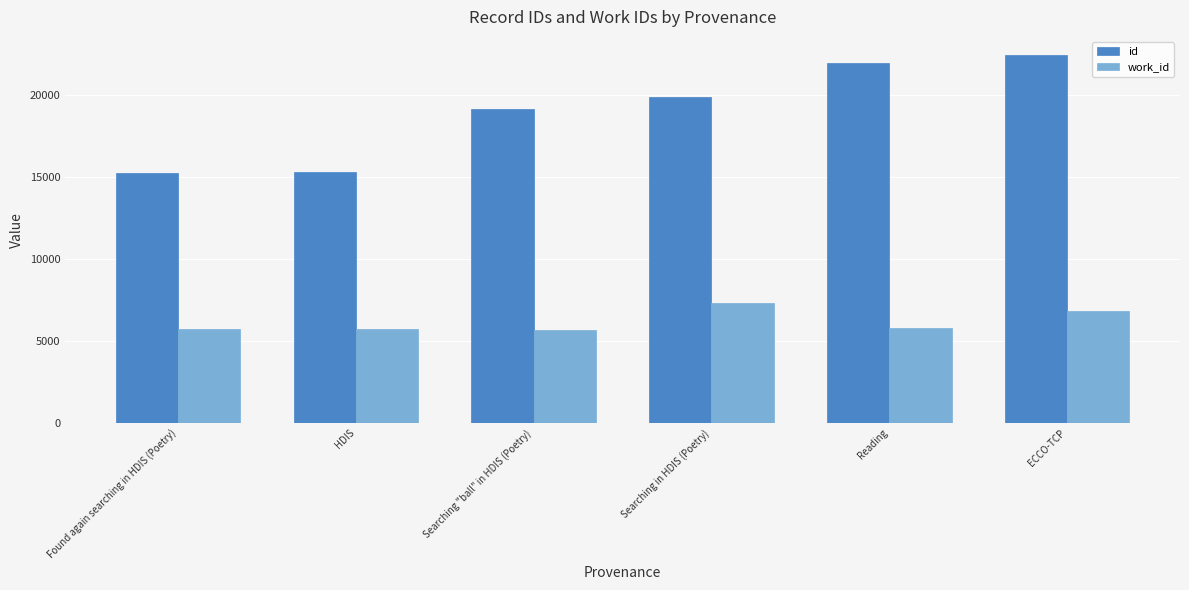

What is the average value of the id series?

18982